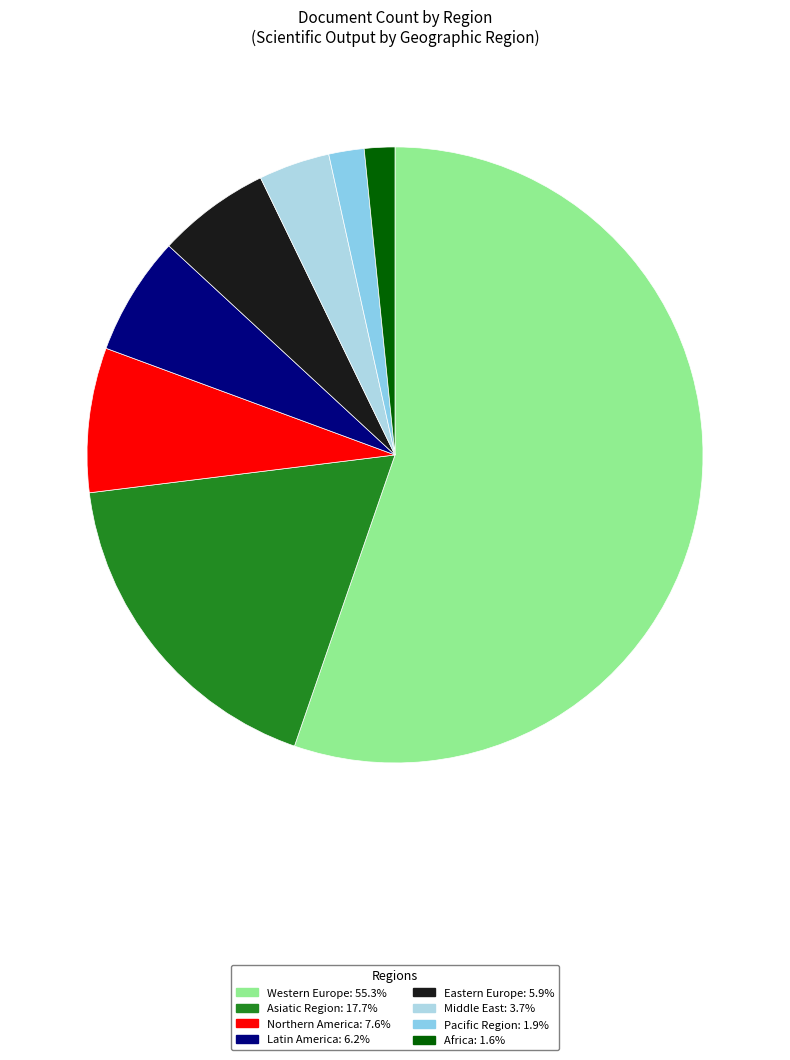

To the nearest percent, what percentage of the pie is Eastern Europe?

6%